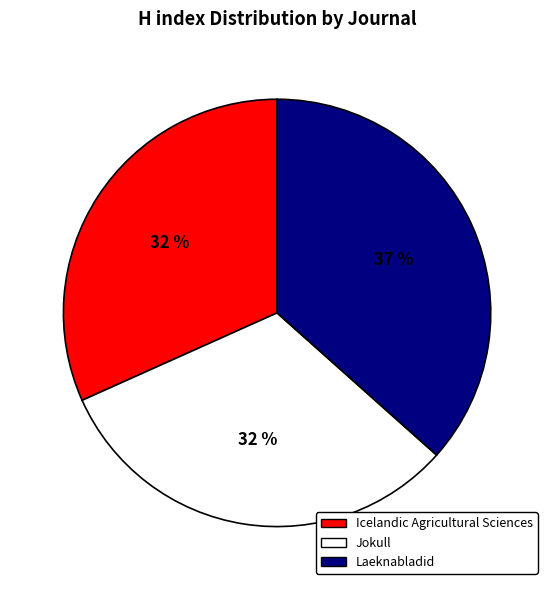

Count the number of slices in the pie.

3